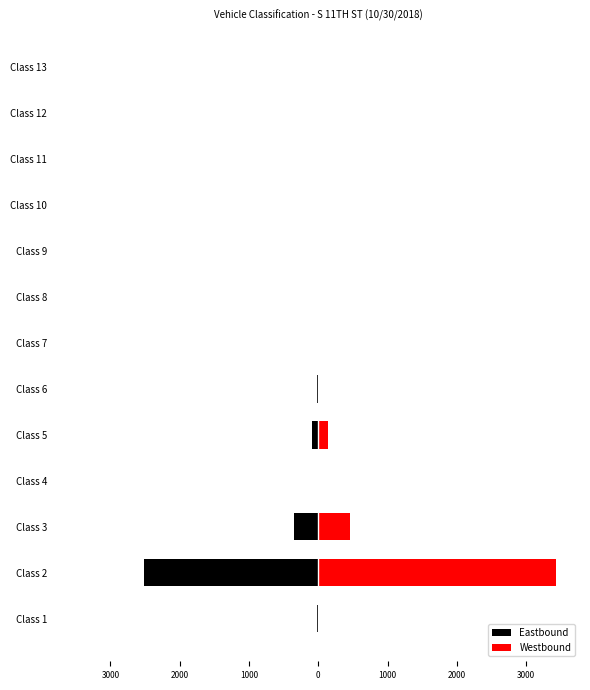

List the series in order of their peak value, lowest first.

Eastbound, Westbound